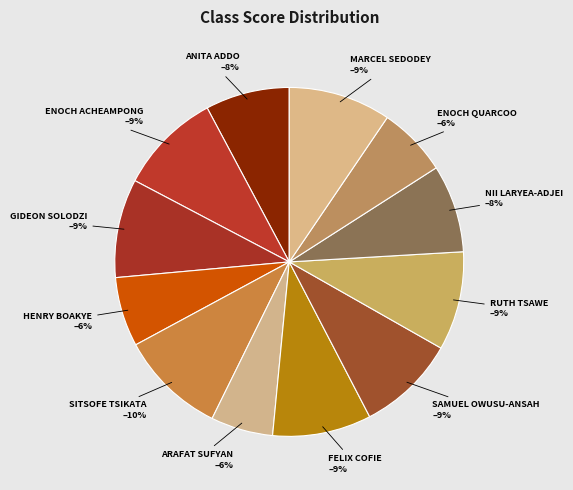

Is there a majority slice in this chart?

No